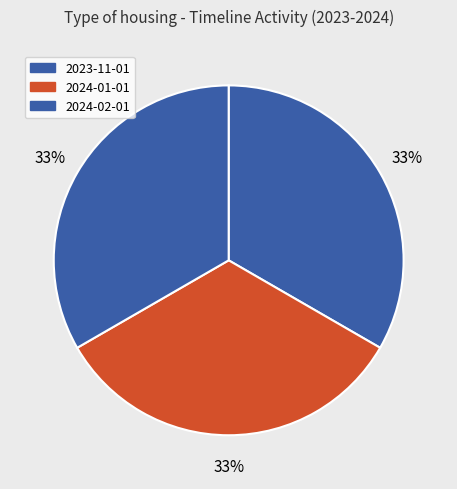

What is the ratio of the value at 2024-02-01 to the value at 2023-11-01?

1.0